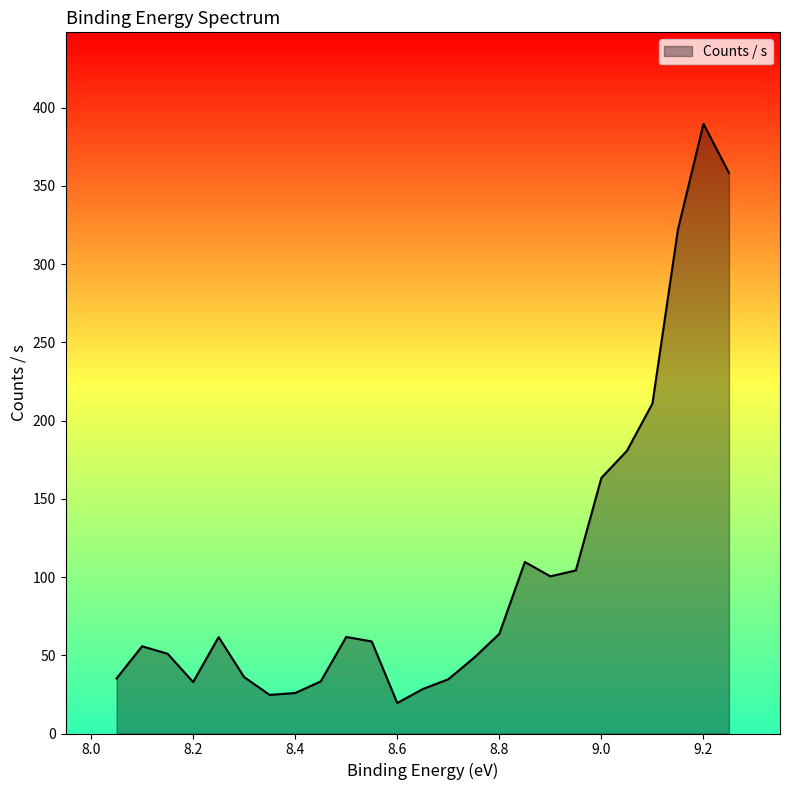

What is the greatest value displayed?

389.8